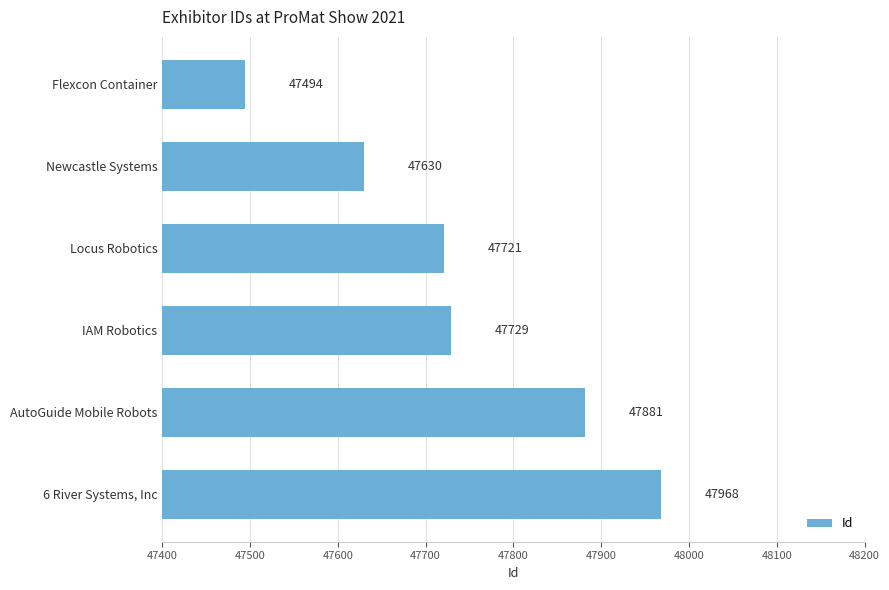

Reading top to bottom, transcribe all the data shown in this chart.

47494	47630	47721	47729	47881	47968